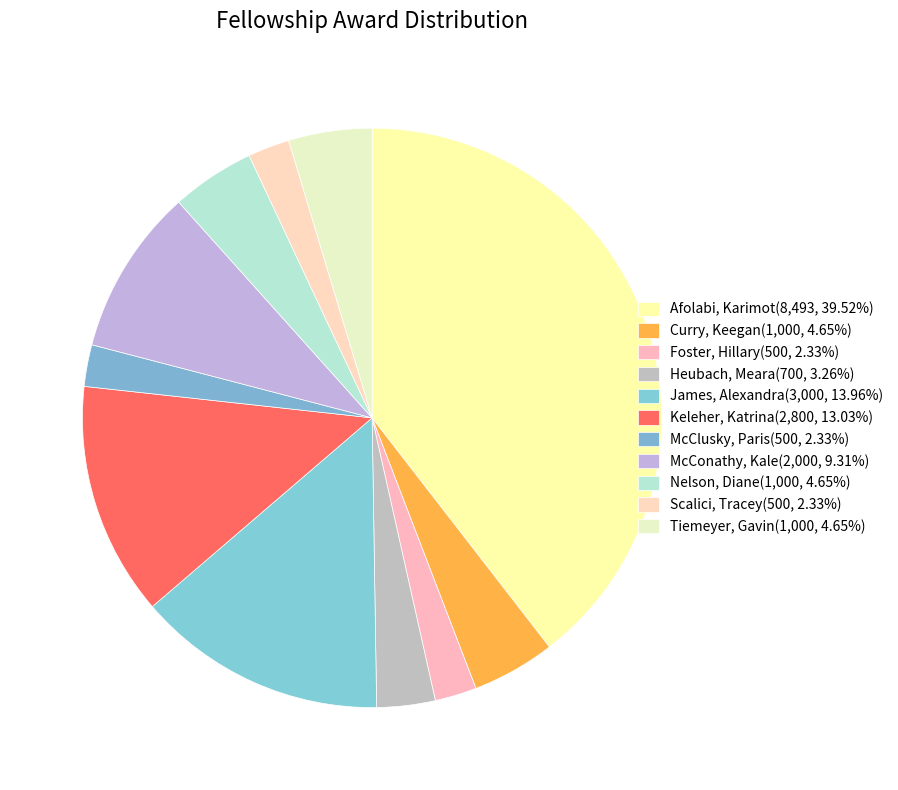

Approximately how many times larger is the value at Scalici, Tracey compared to Nelson, Diane?

0.5